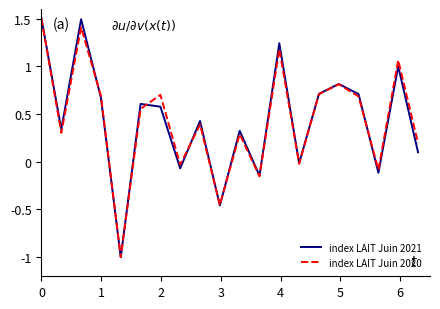

What is the average value of the index LAIT Juin 2020 series?

0.4